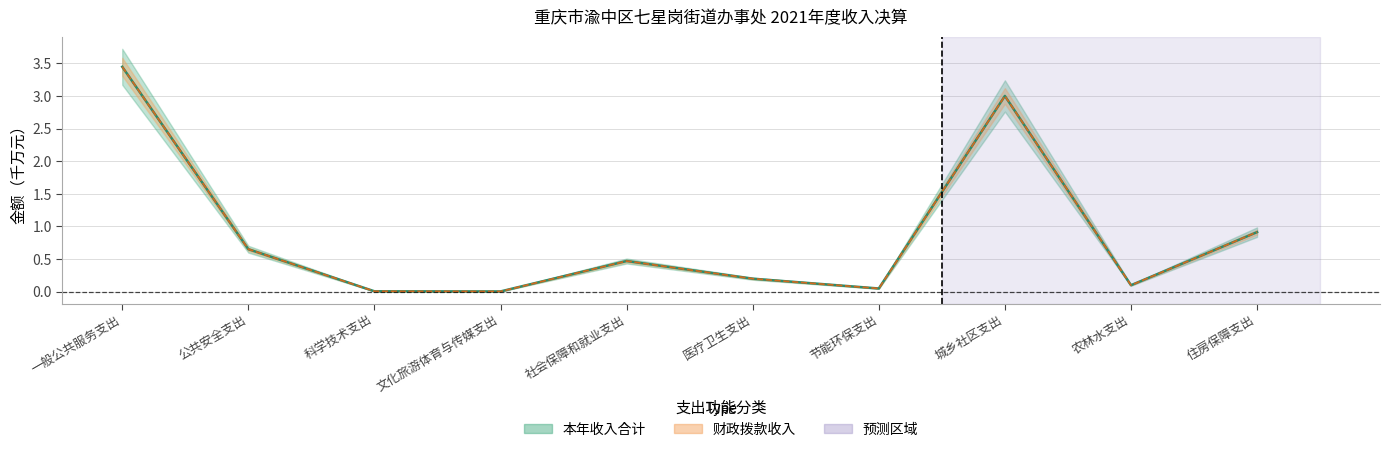

Which series changed the most between 科学技术支出 and 节能环保支出?

本年收入合计